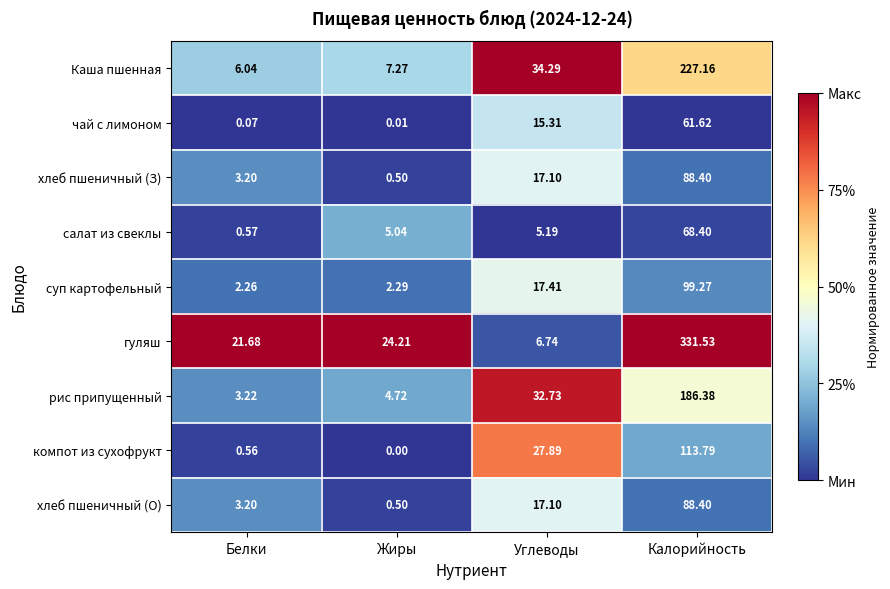

What is the difference between the highest and lowest values at Углеводы?

29.1